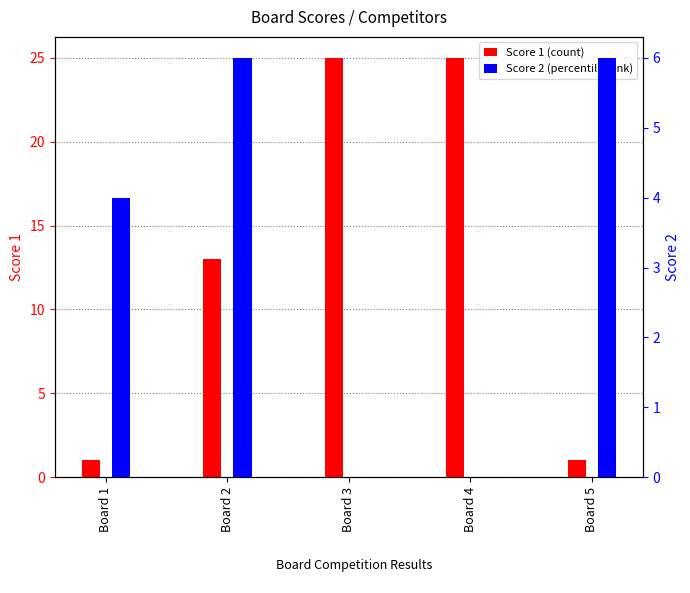

How many bars are there in total?

10